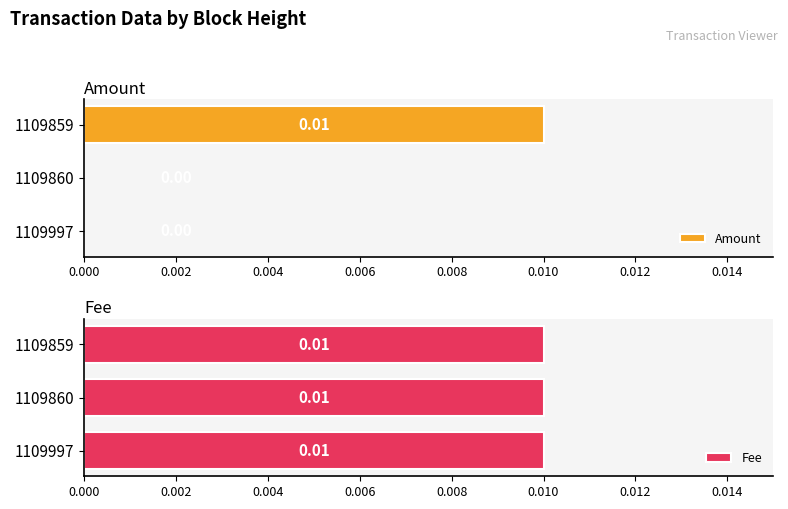

How many bars are there in each group?

2